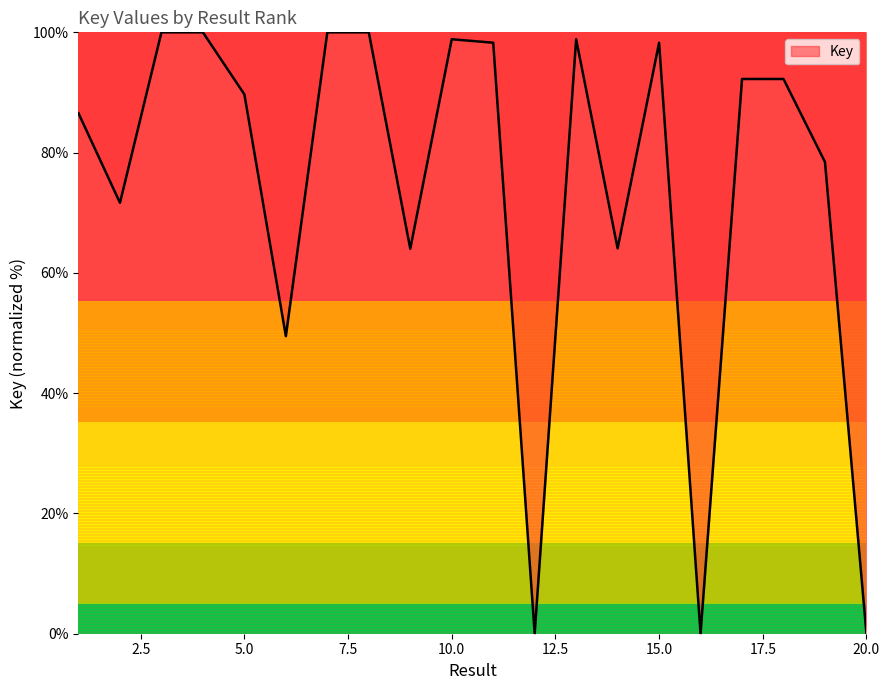

What is the difference between the maximum and minimum values?

100.0